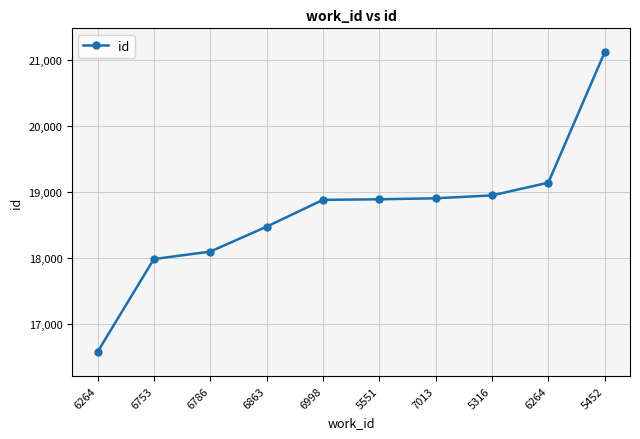

Reading right to left, extract all data points from this chart.

5452=21118	6264=19140	5316=18947	7013=18903	5551=18888	6998=18879	6863=18472	6786=18094	6753=17981	6264=16571